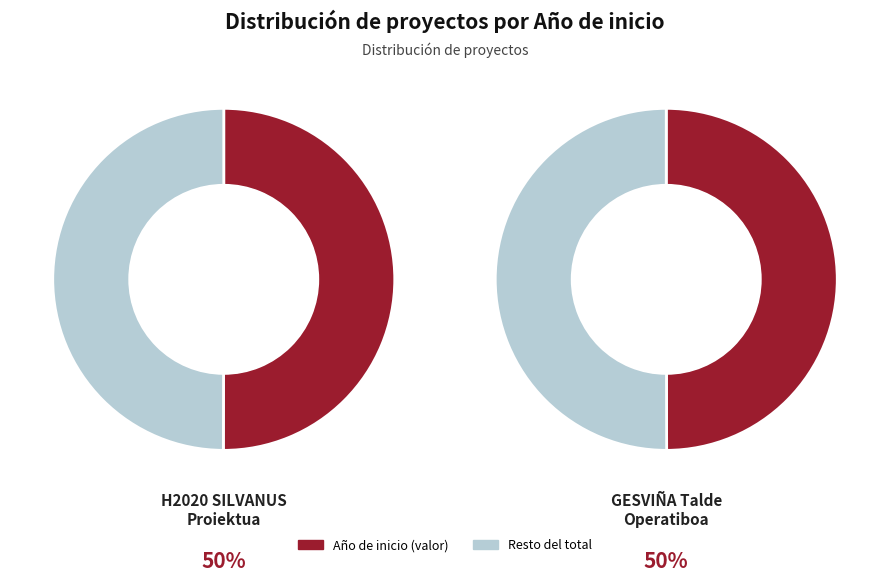

How many slices are in this pie chart?

2